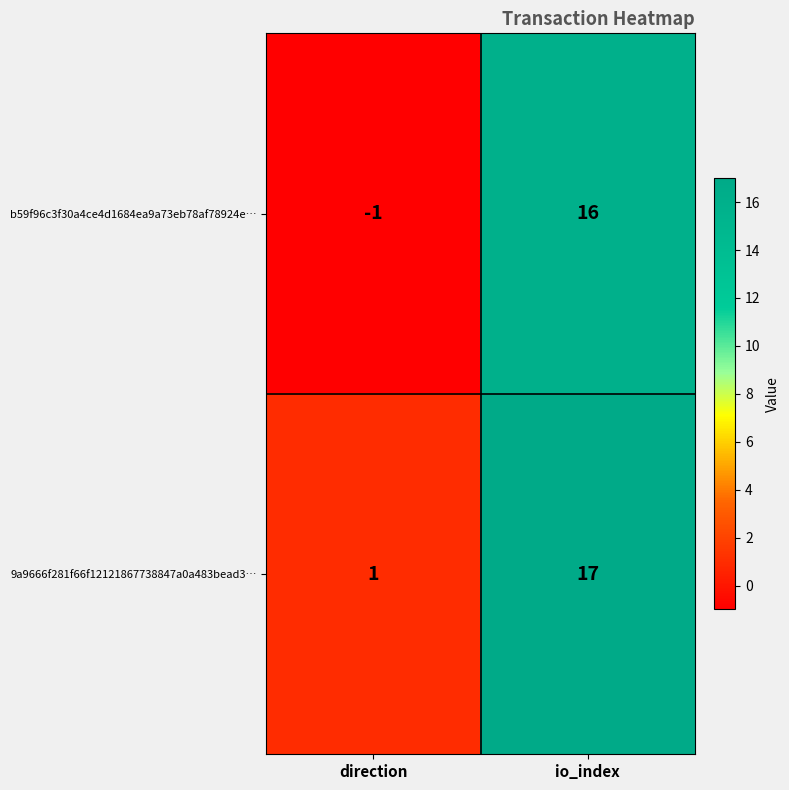

True or false: b59f96c3f30a4ce4d1684ea9a73eb78af78924e… has a value of 11 at io_index.

False